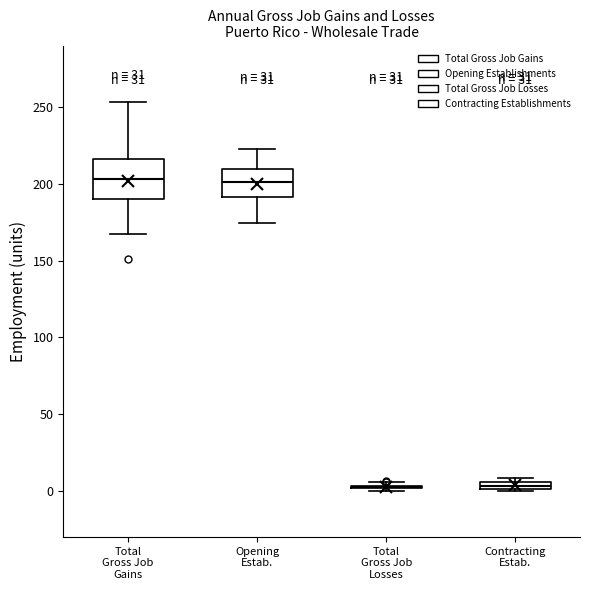

Where is the upper edge of the box for Contracting Estab. on the y-axis? The values are not printed on the chart, so give them approximately, as read against the axis.

5